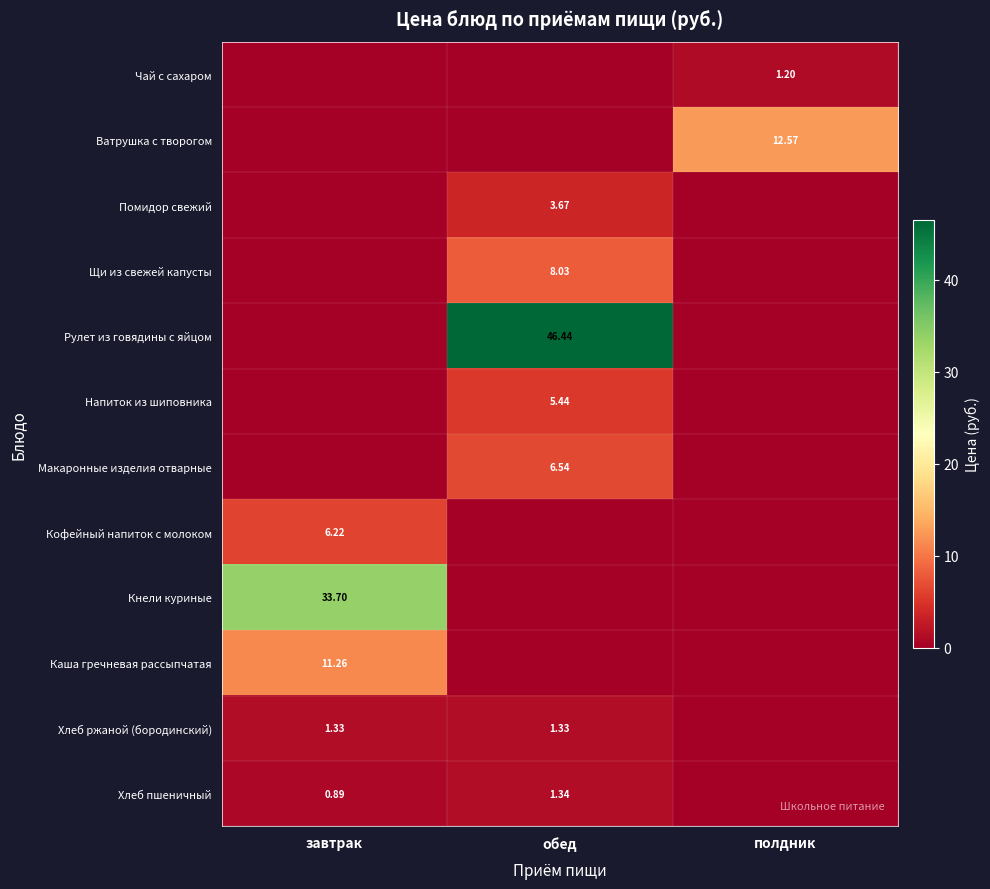

How many positive values does the Помидор свежий series have?

1